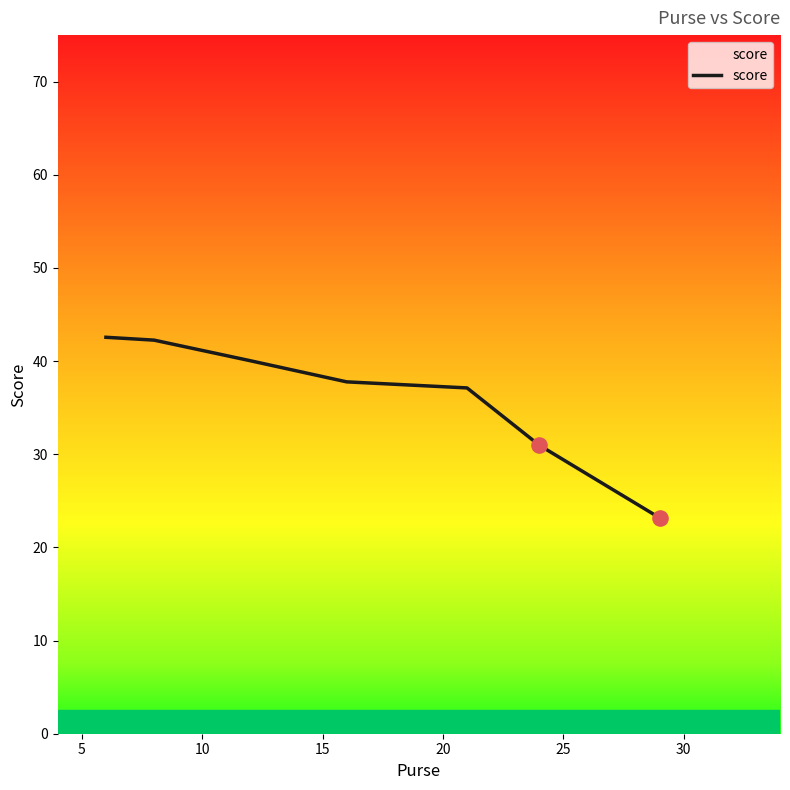

What is the difference between the second highest and minimum values?

19.1